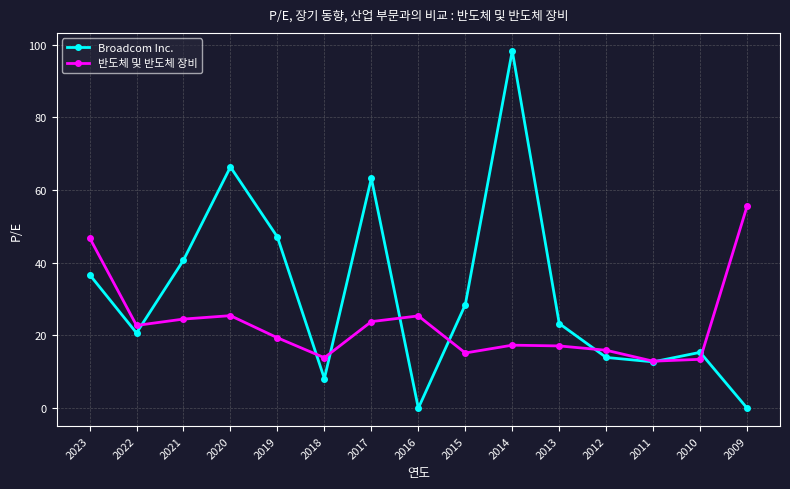

What is the value of the 반도체 및 반도체 장비 point at the 4th from the left?

25.5